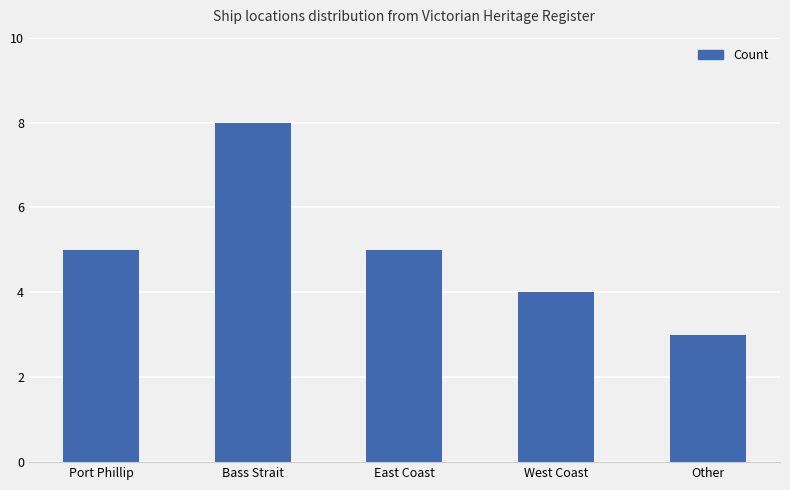

How many bars are there in total?

5